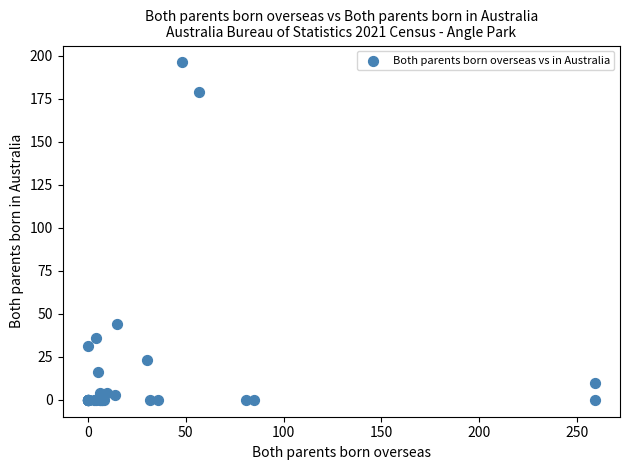

What Y value in the scatter plot is closest to 98?

44